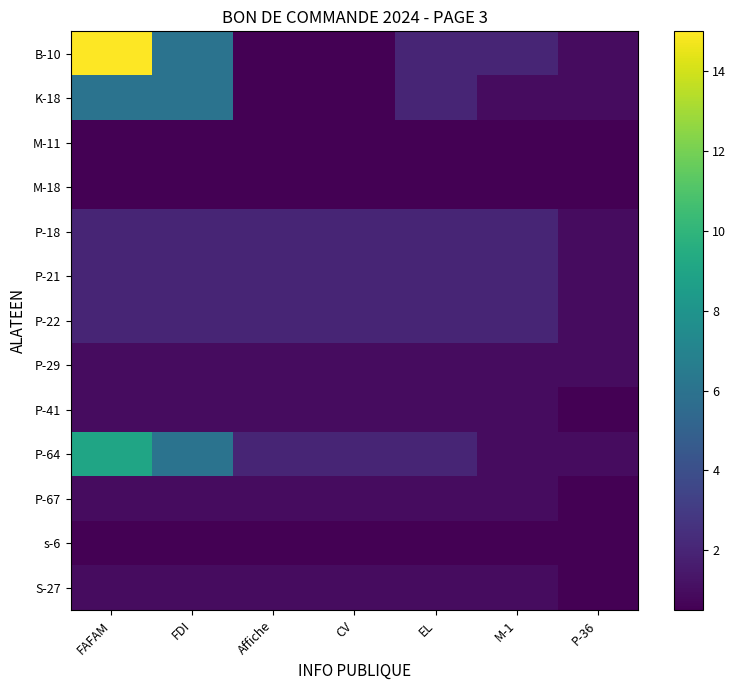

What is the total value across all series at EL?

17.5